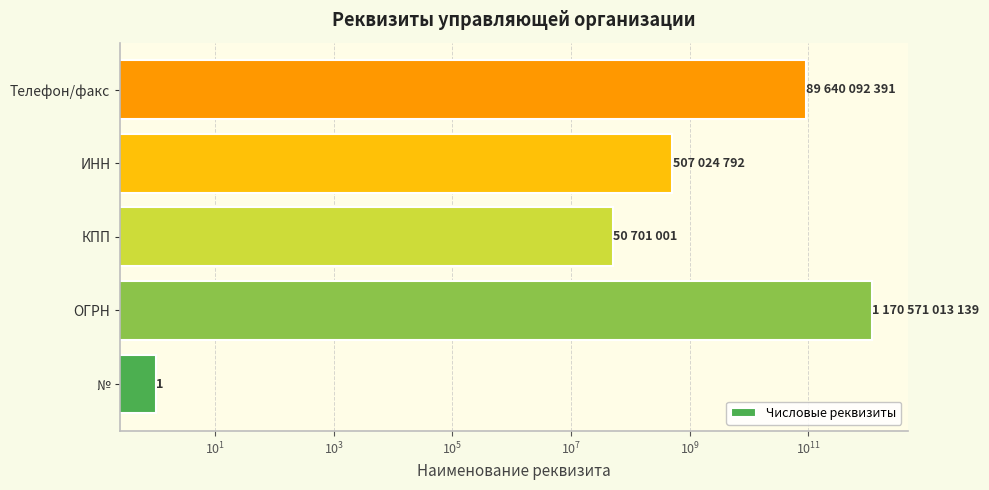

What is the sum of all values?

1260768831324